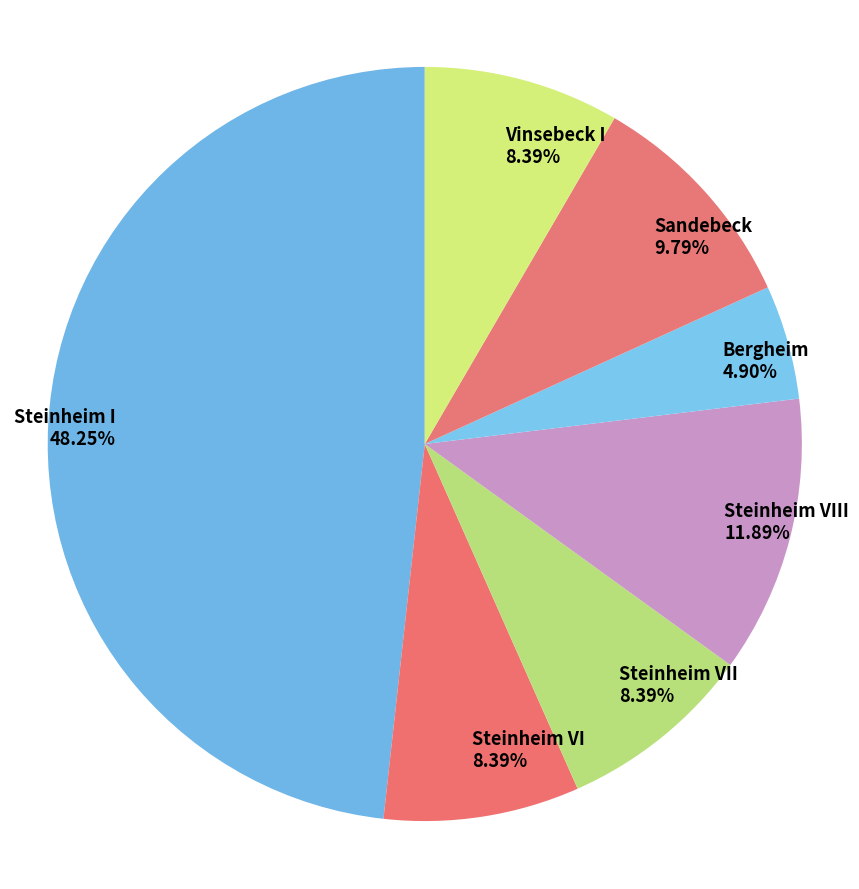

What is the ratio of the value at Bergheim to the value at Sandebeck?

0.5